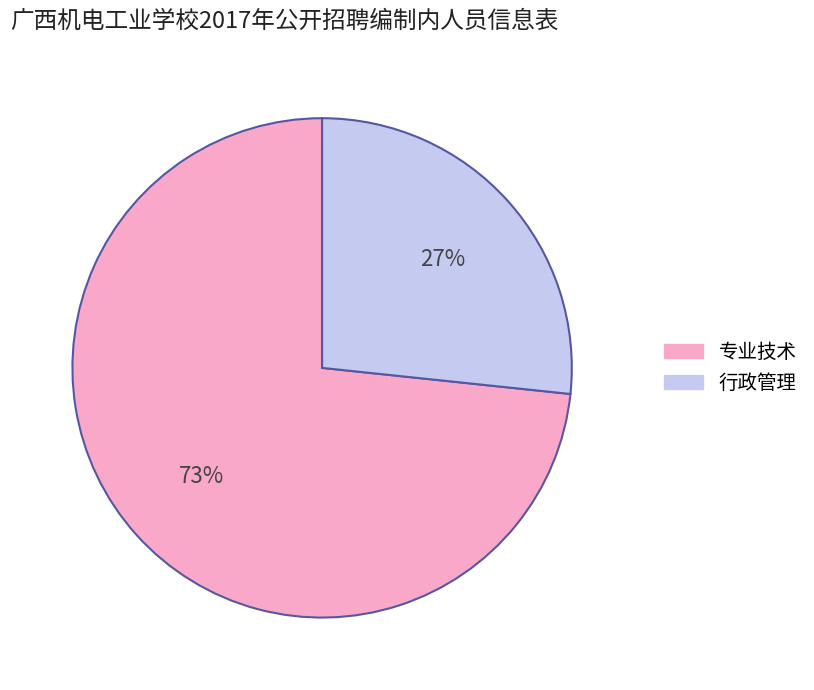

What is the smallest slice in the pie chart?

行政管理